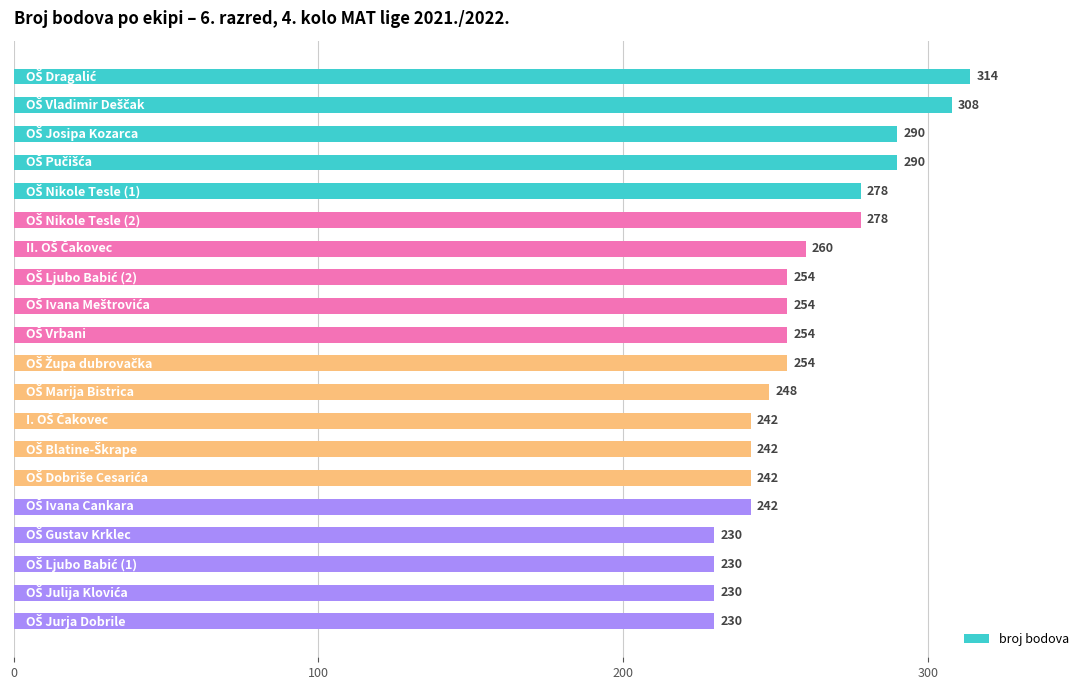

Count the number of categories in the chart.

20